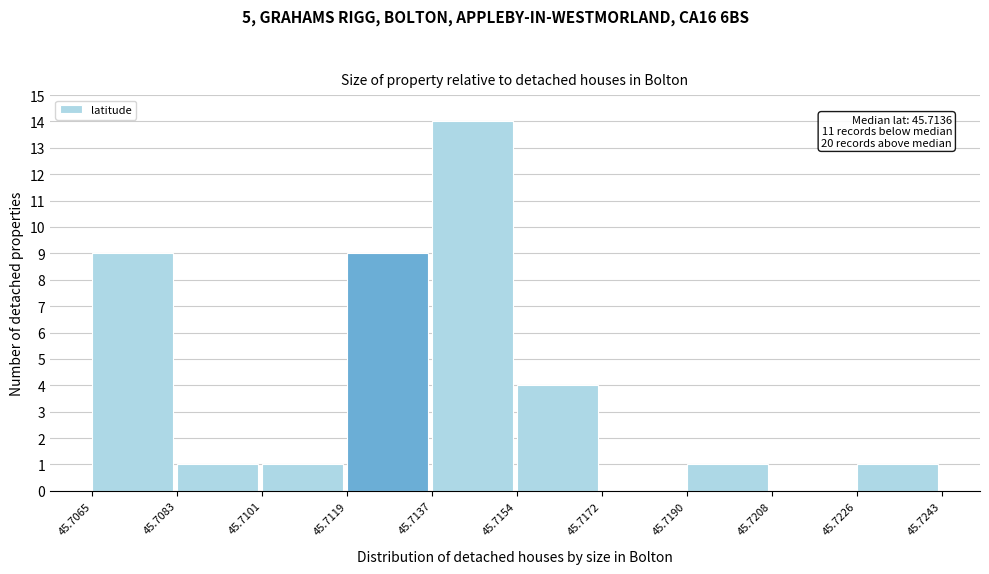

Which range on the x-axis has the tallest bar?

45.7137 to 45.7154